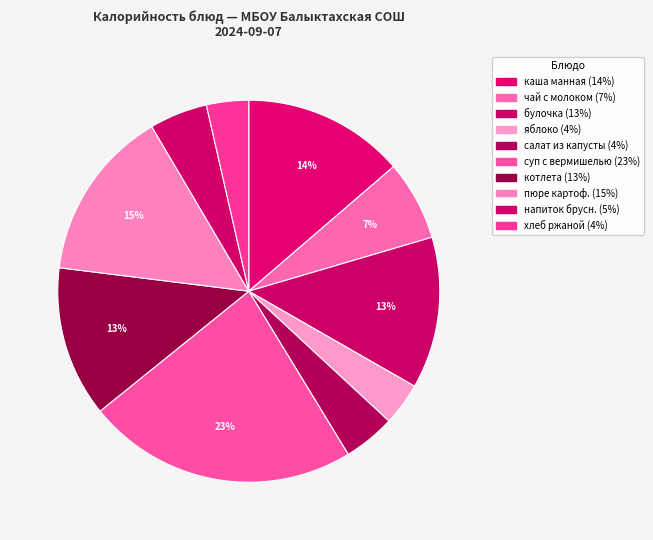

How many slices are in this pie chart?

10